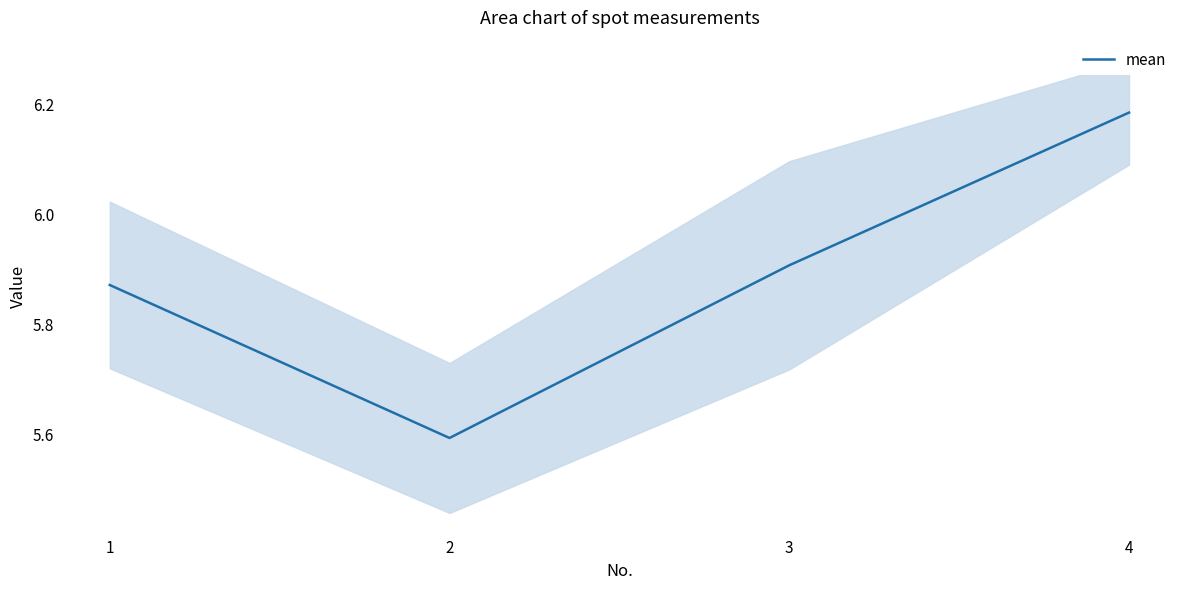

True or false: the data shows 5.9 at 3.

True